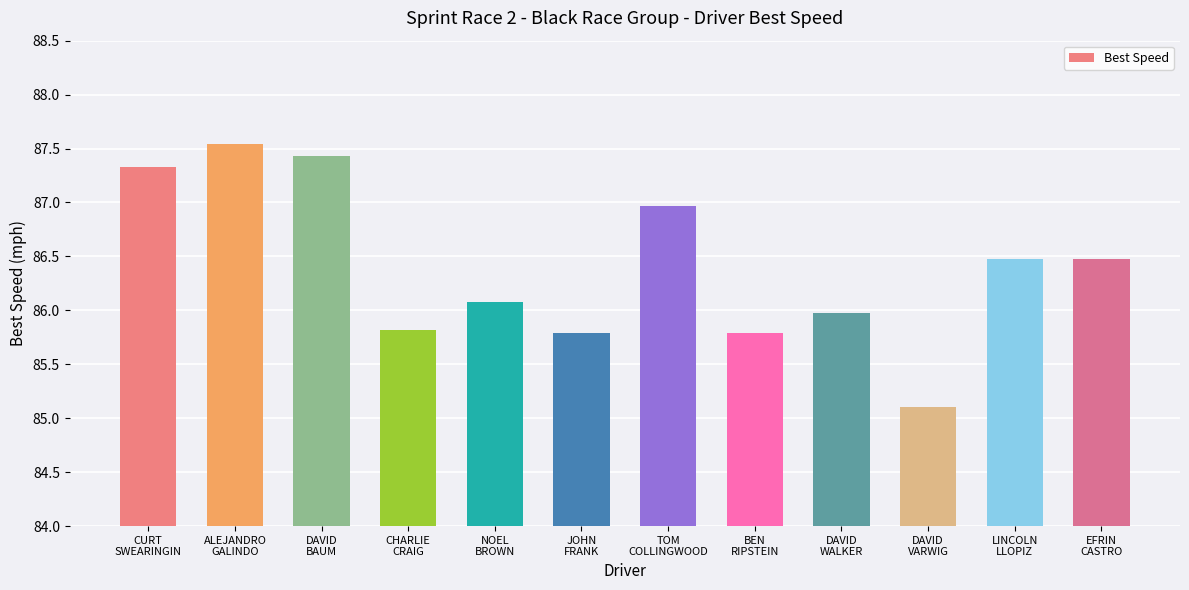

What is the average value?

86.4